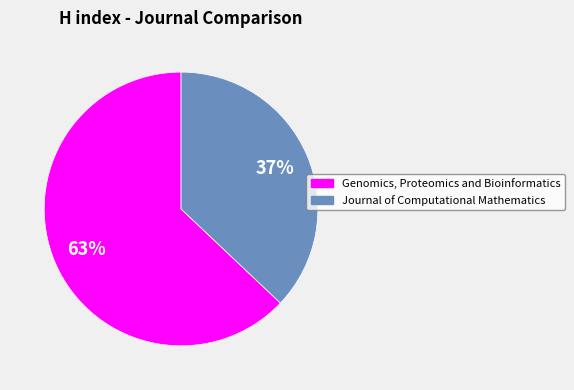

Does Genomics, Proteomics and Bioinformatics account for over 50% of the chart?

Yes